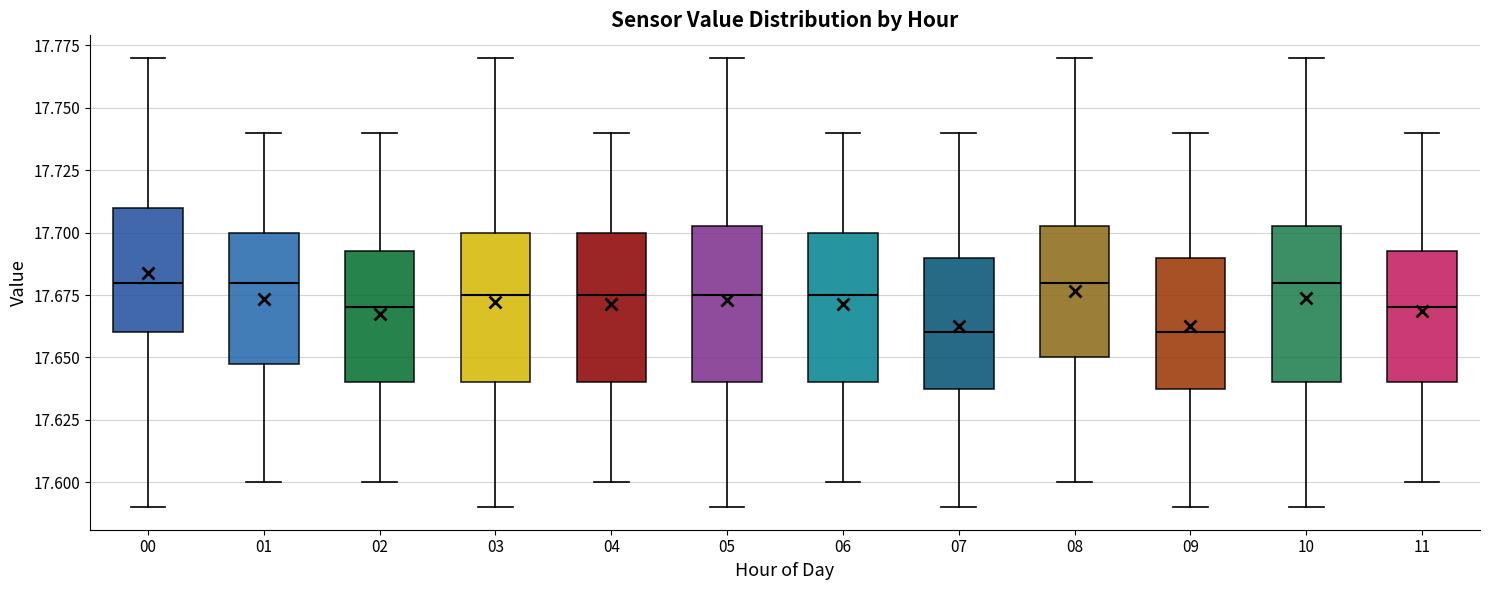

Where does the median line of the box at x = 01 sit on the y-axis? The values are not printed on the chart, so give them approximately, as read against the axis.

17.680